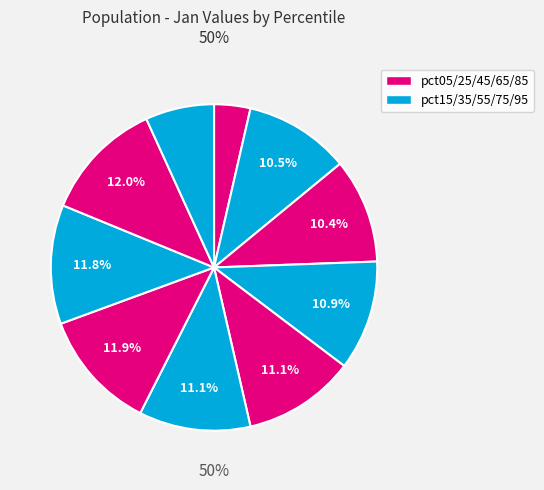

What portion of the pie excludes pct05?

96.4%